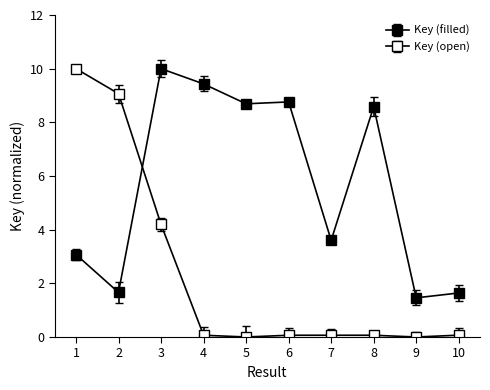

What is the value of the Key (filled) point at the 7th from the left?

3.6